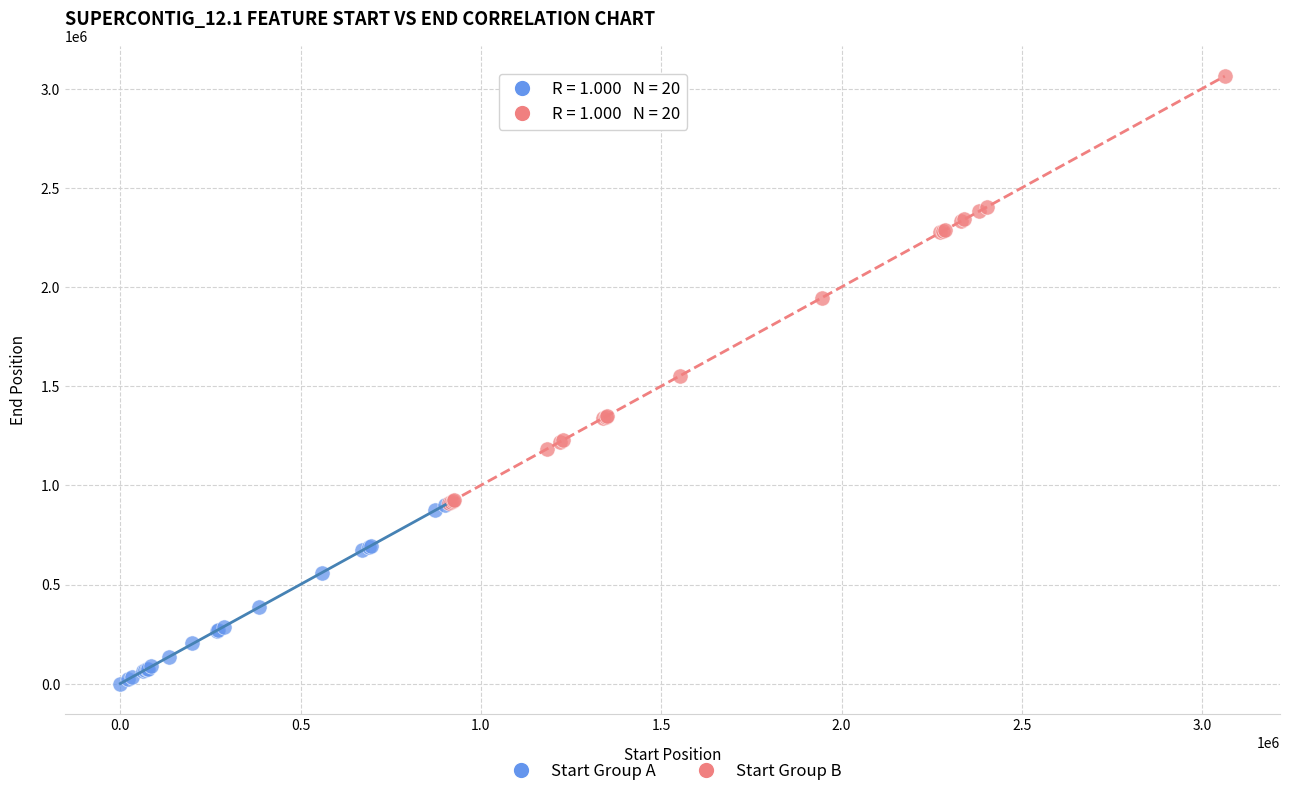

Which series has the widest spread of Y values?

Start Group B